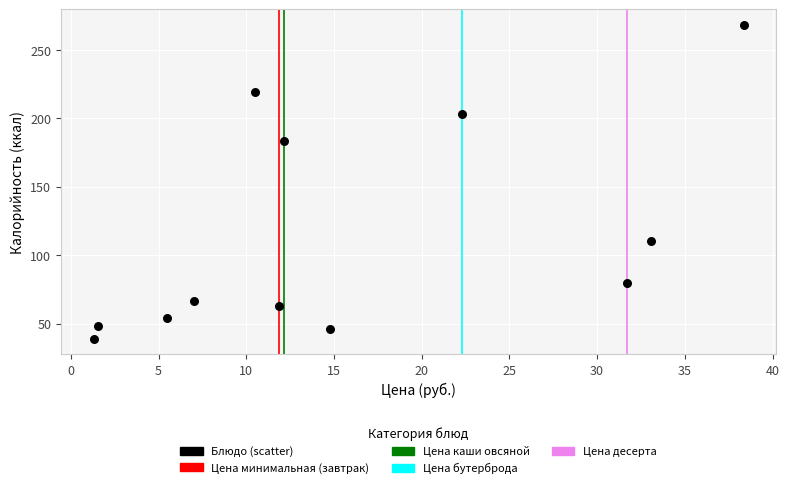

What Y value in the scatter plot is closest to 153?

183.5